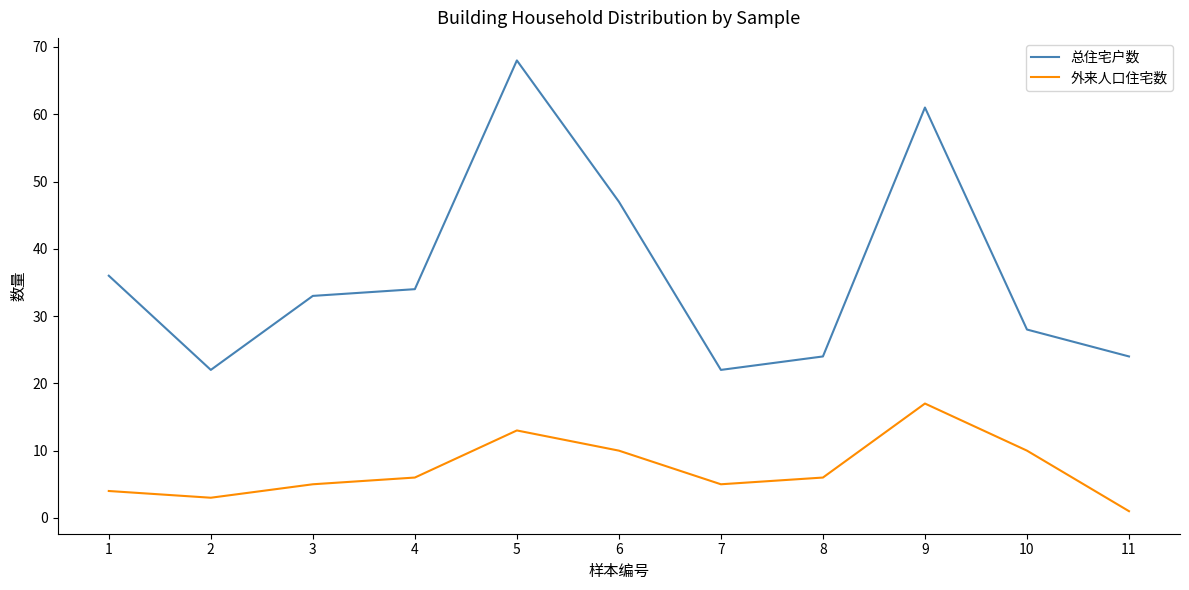

What is the lowest value of the 外来人口住宅数 series?

1